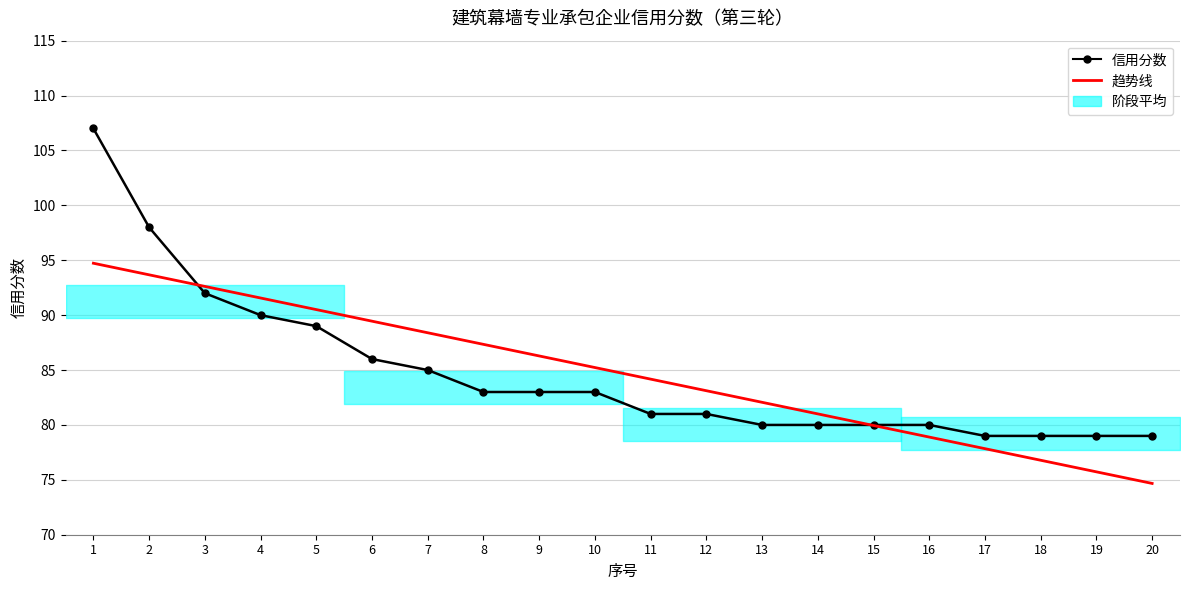

At which label does 信用分数 first exceed 83?

1